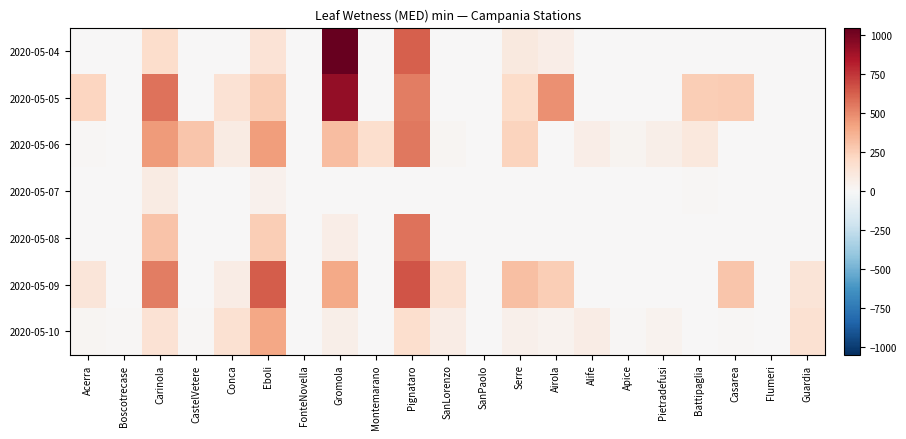

Which label corresponds to the smallest value in the chart?

Acerra